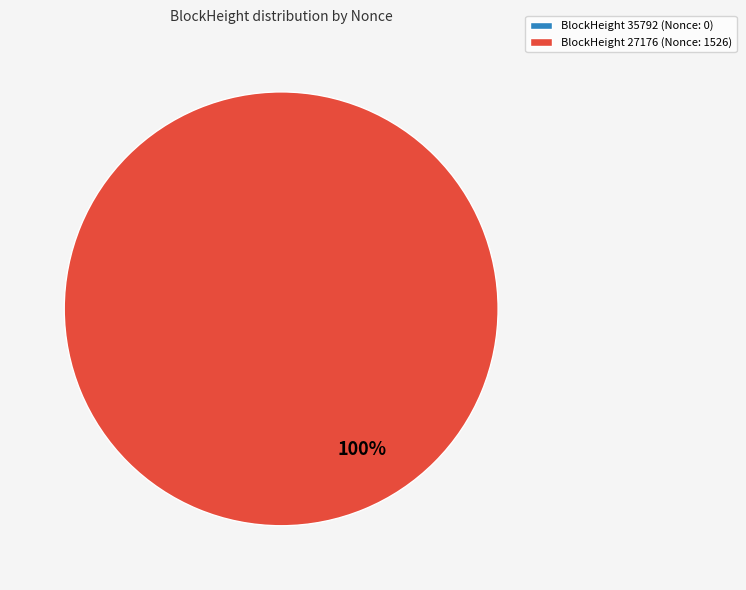

What percentage is the 27176 slice, to the nearest percent?

100%